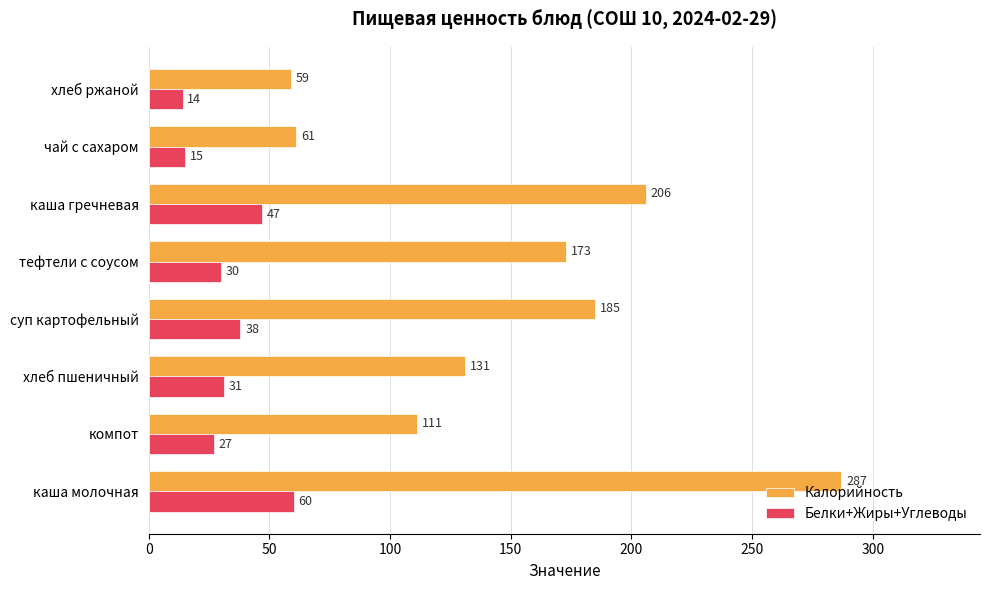

Between каша молочная and чай с сахаром, which series saw the biggest shift?

Калорийность